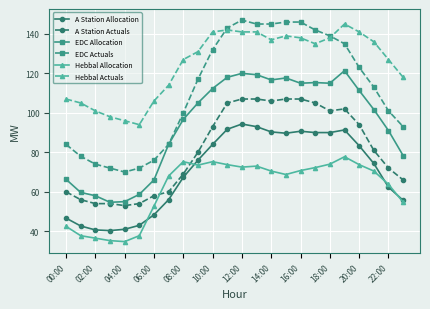

Which series has the widest spread of values?

EDC Actuals